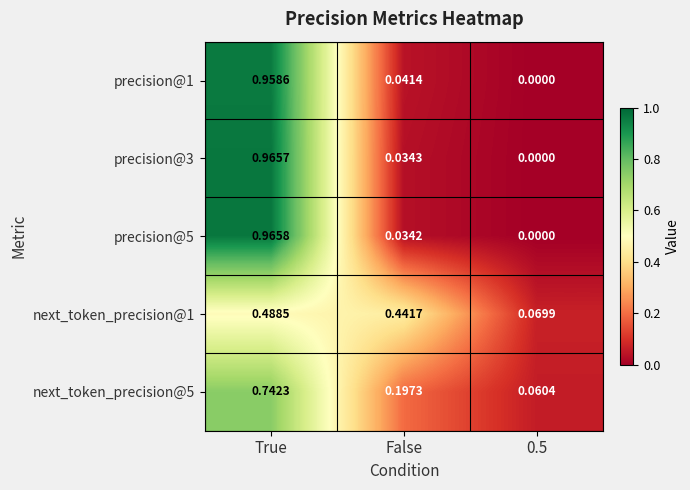

At which category does the chart reach its peak across all series?

True